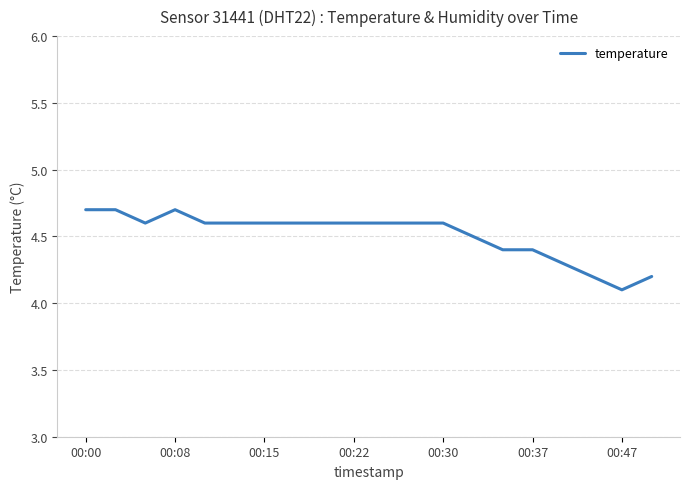

What is the difference between the maximum and minimum values?

0.6